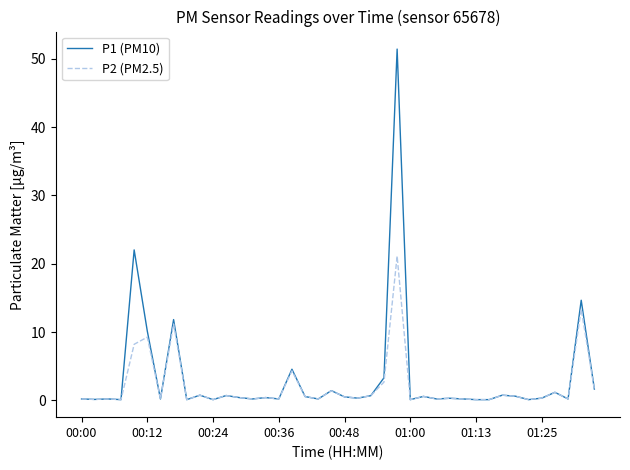

Rank the series by their maximum value, from lowest to highest.

P2 (PM2.5), P1 (PM10)